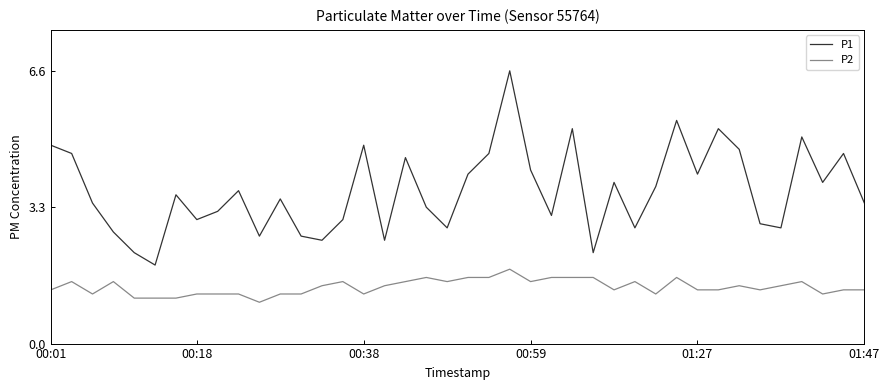

Which series has the largest range (max minus min)?

P1